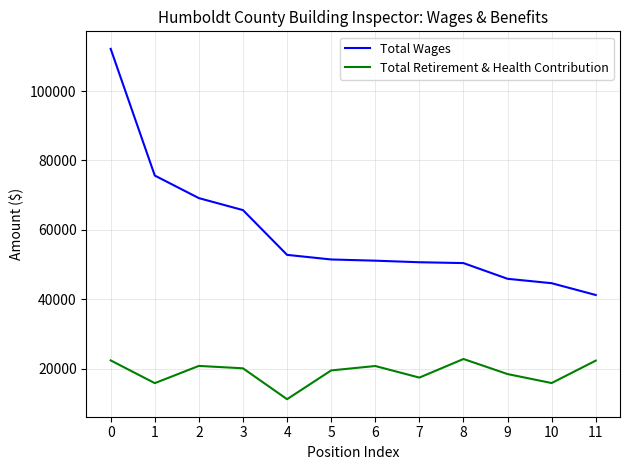

The Total Wages series shows 72212 at 0. True or false?

False